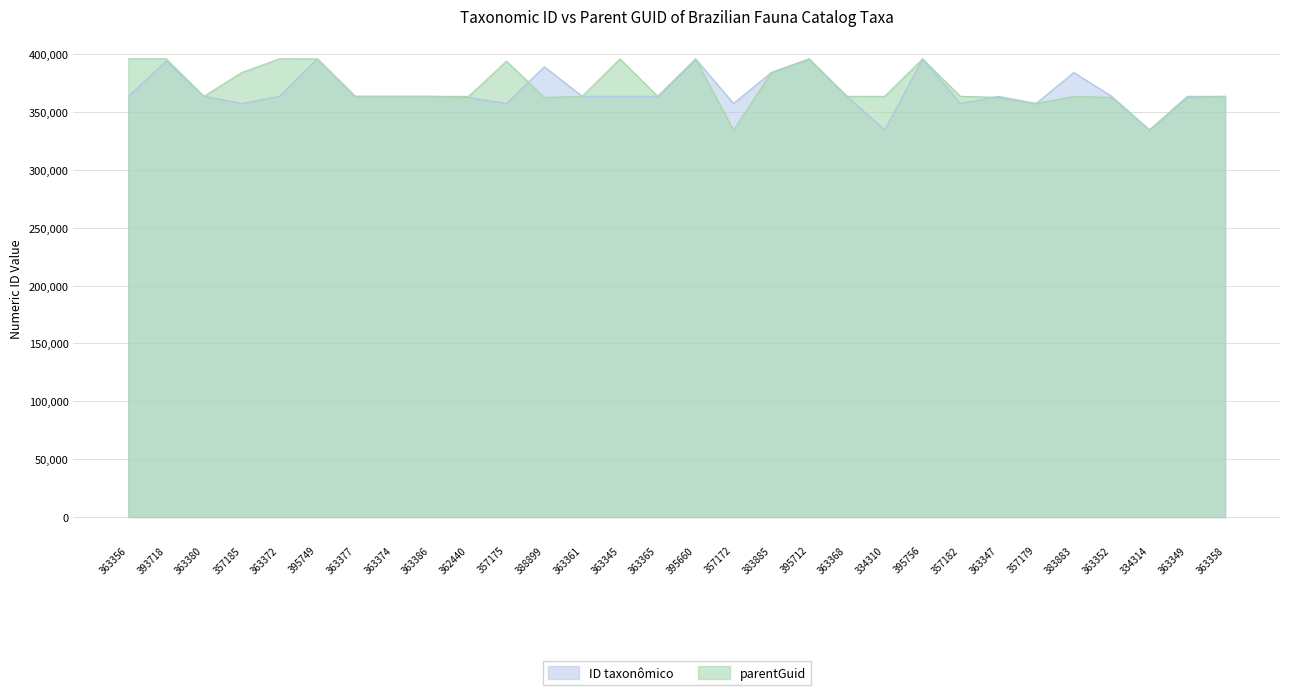

What is the total value across all series at 357182?

720540